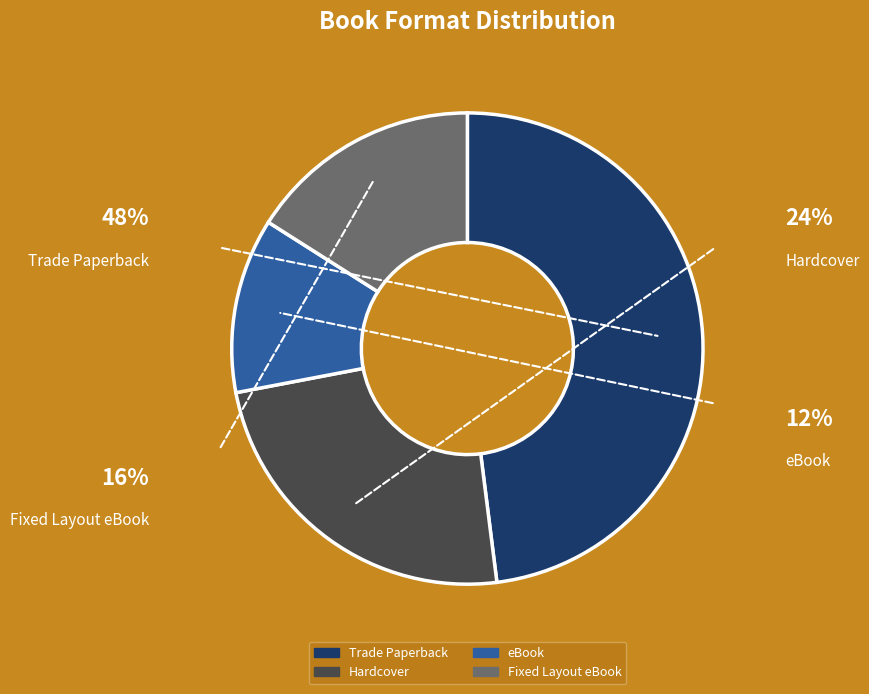

True or false: Fixed Layout eBook accounts for 21% of the total.

False